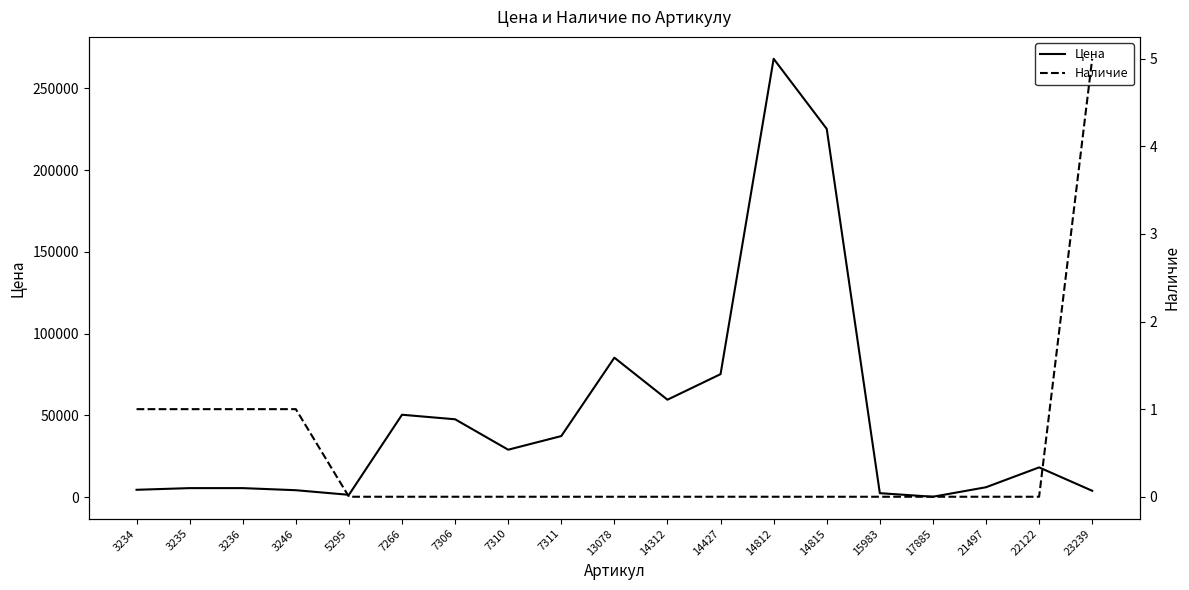

Which has a higher value, 13078 or 14312?

13078